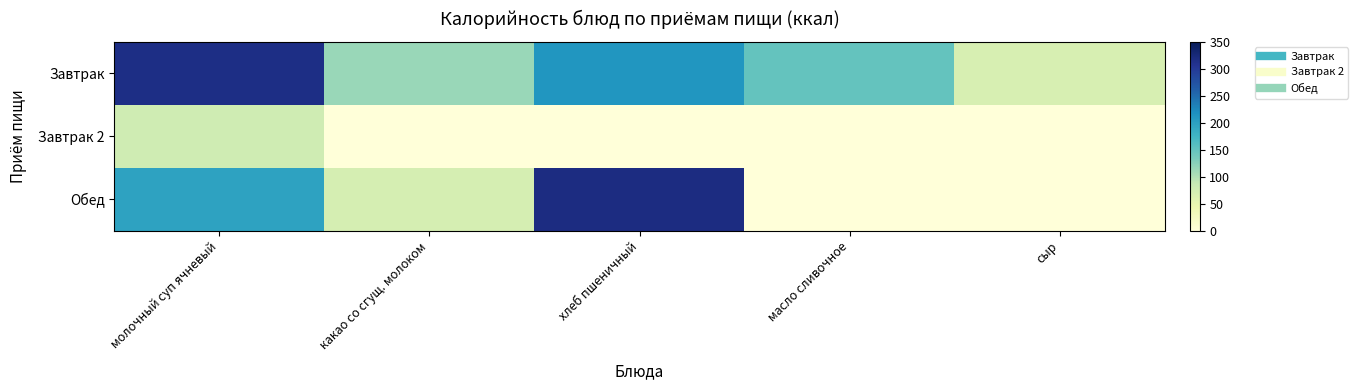

Which series has the widest spread of values?

Обед